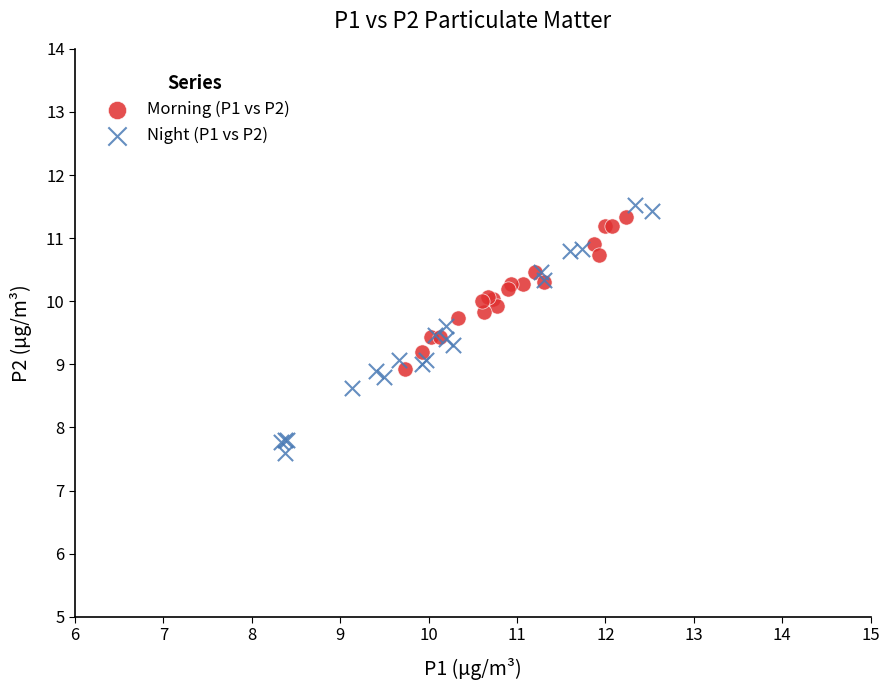

Which series has the widest spread of Y values?

Night (P1 vs P2)